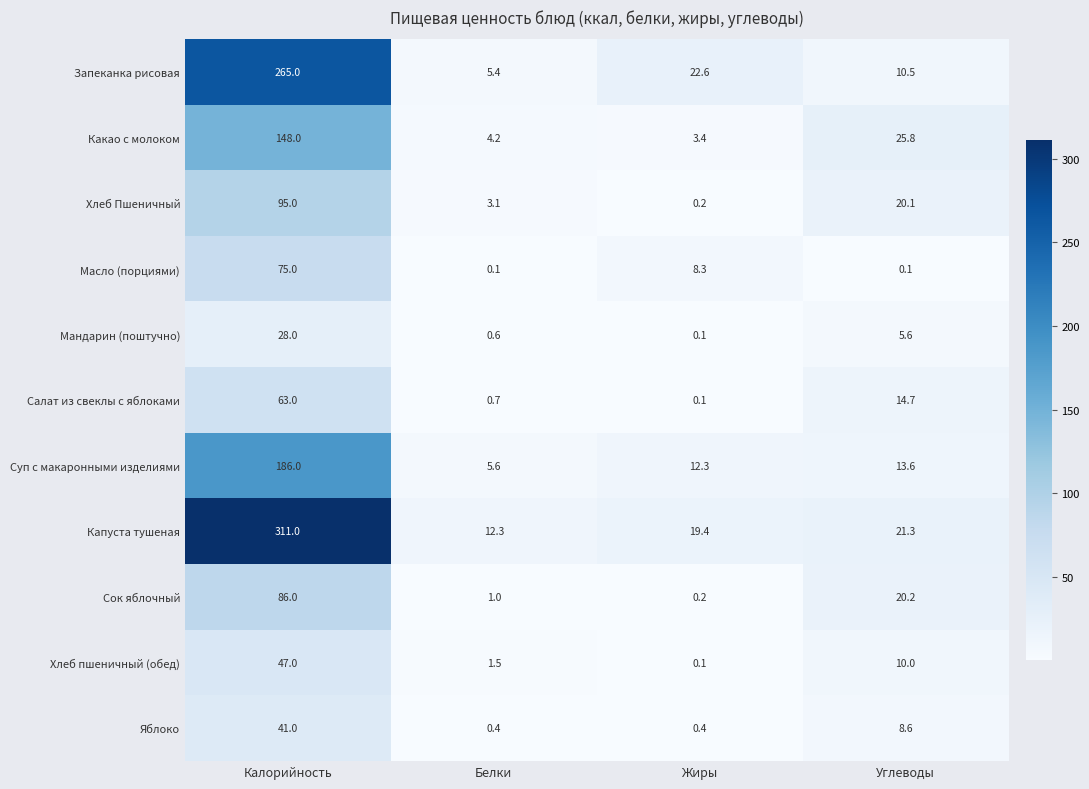

Between Калорийность and Белки, which series saw the biggest shift?

Капуста тушеная